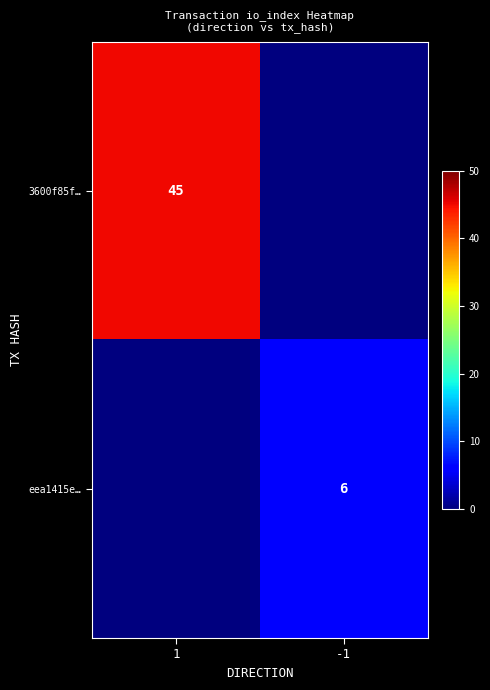

Count the number of categories in the chart.

2